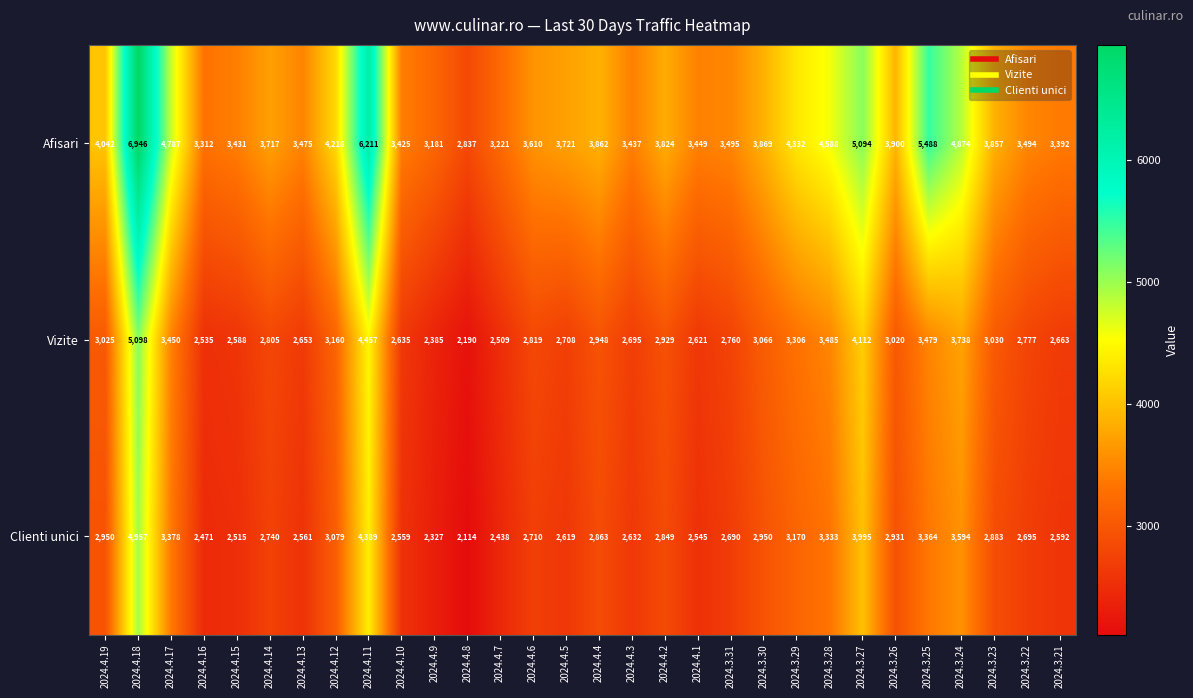

What is the highest value of the Afisari series?

6946